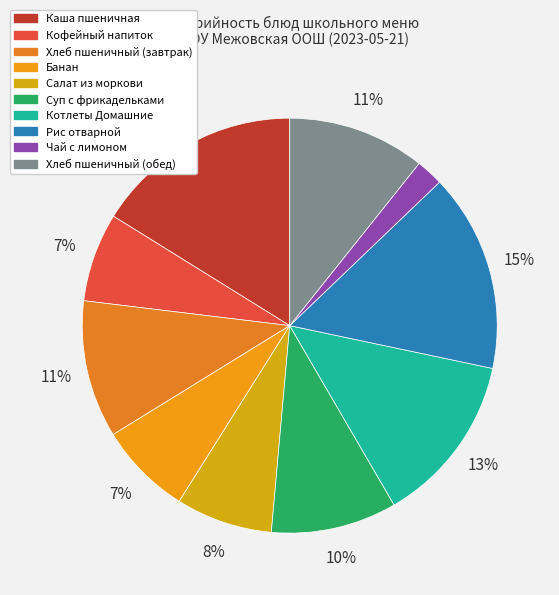

Is it true that Хлеб пшеничный (обед) is 11% of the pie?

True